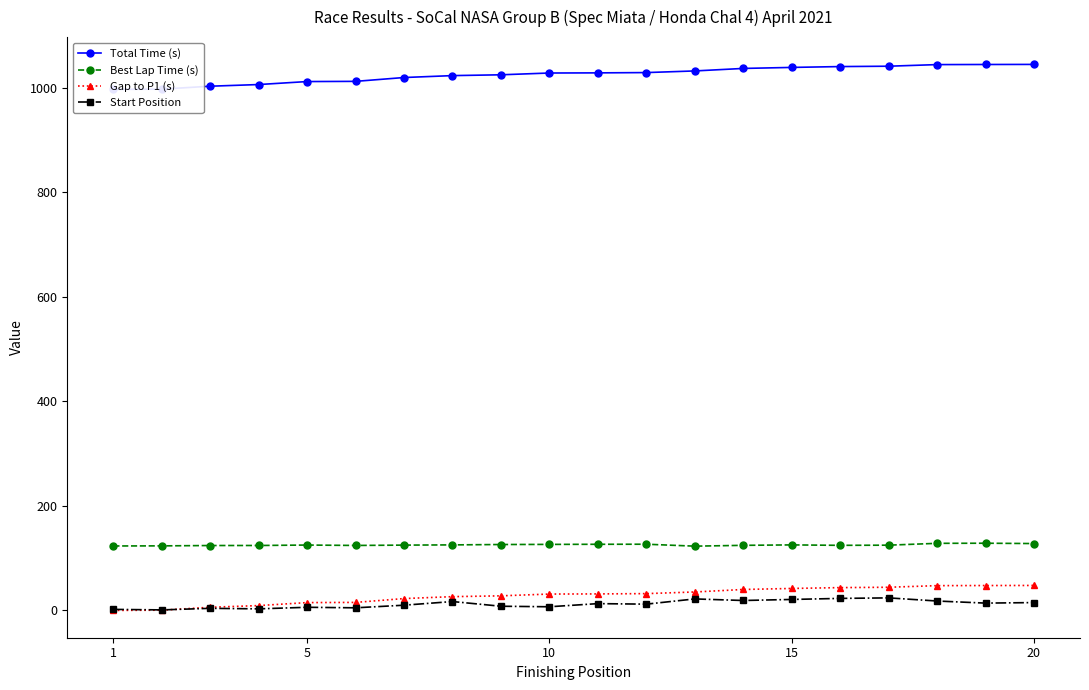

What is the difference between the maximum and minimum values in the Start Position series?

23.0